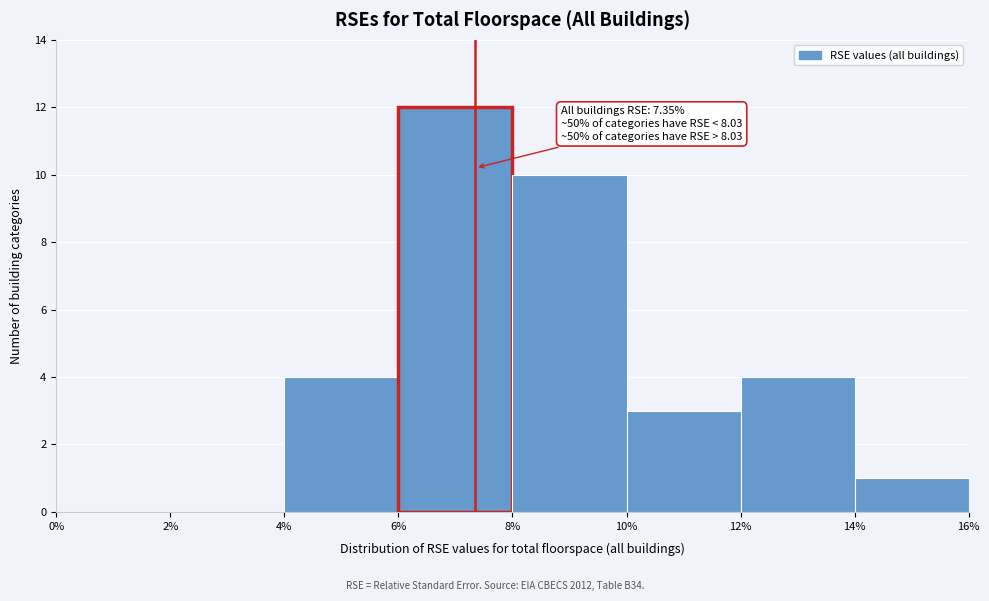

Over which range of the x-axis is the bar tallest?

6% to 8%